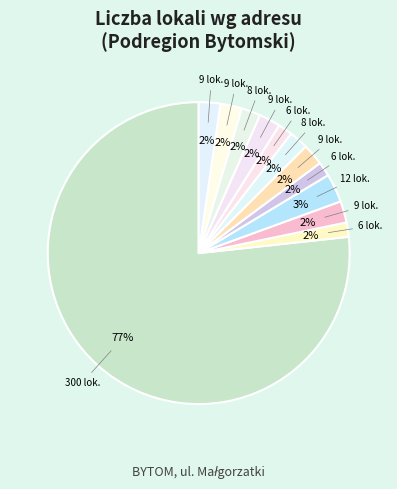

How many segments does this pie chart have?

12